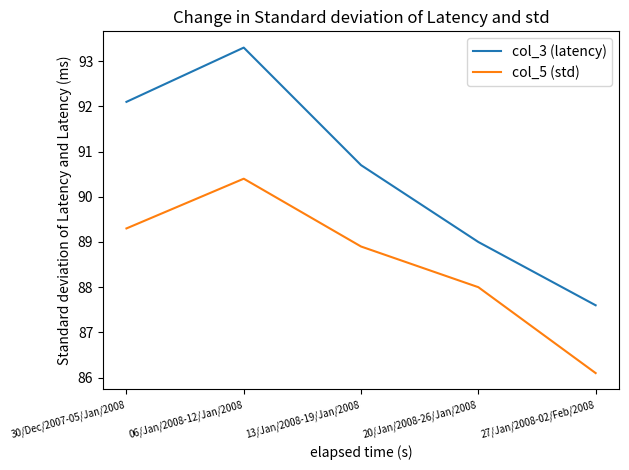

The value of col_5 (std) at 06/Jan/2008-12/Jan/2008 is 60.3. True or false?

False